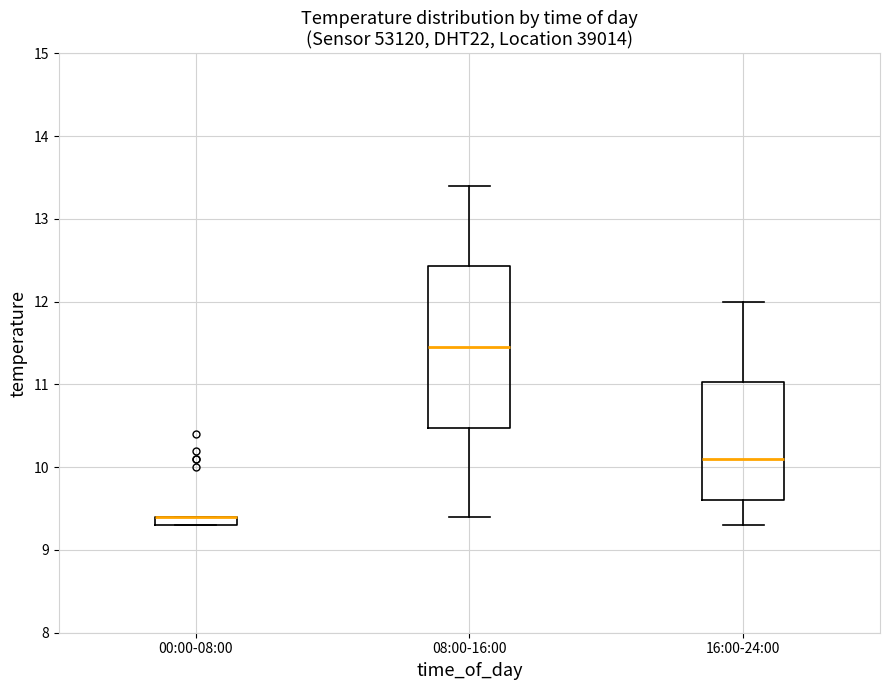

Where does the upper whisker of the box for 16:00-24:00 end on the y-axis? The values are not printed on the chart, so give them approximately, as read against the axis.

12.0